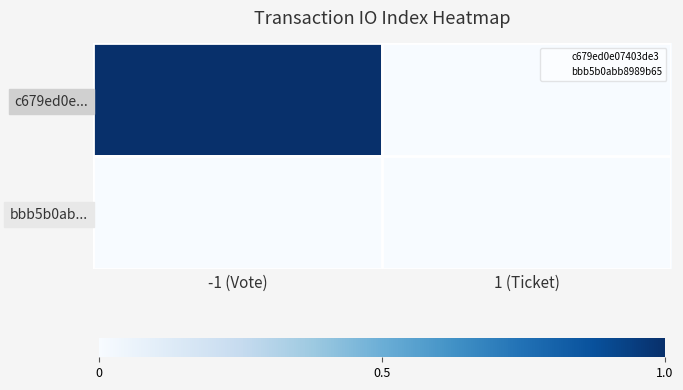

Which has a higher value, -1 (Vote) or 1 (Ticket)?

-1 (Vote)